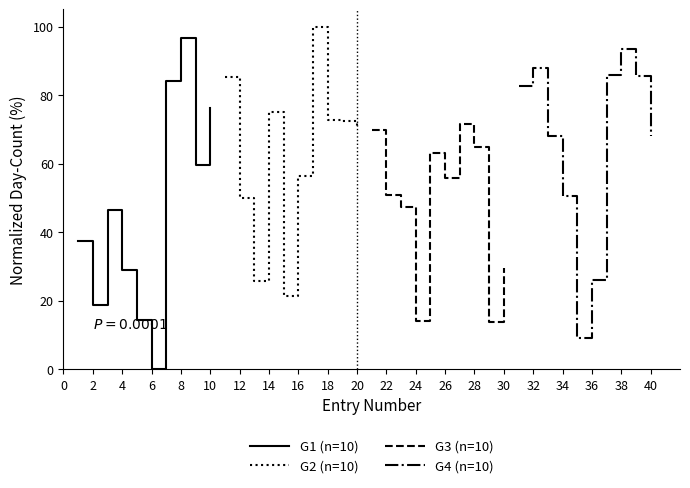

Does the chart display data point markers on the line(s)?

No